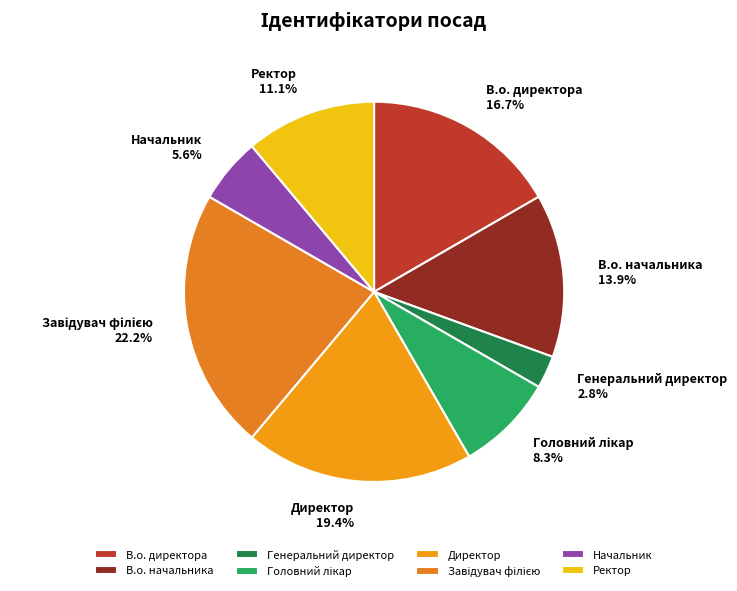

Does В.о. начальника represent more than half of the total?

No